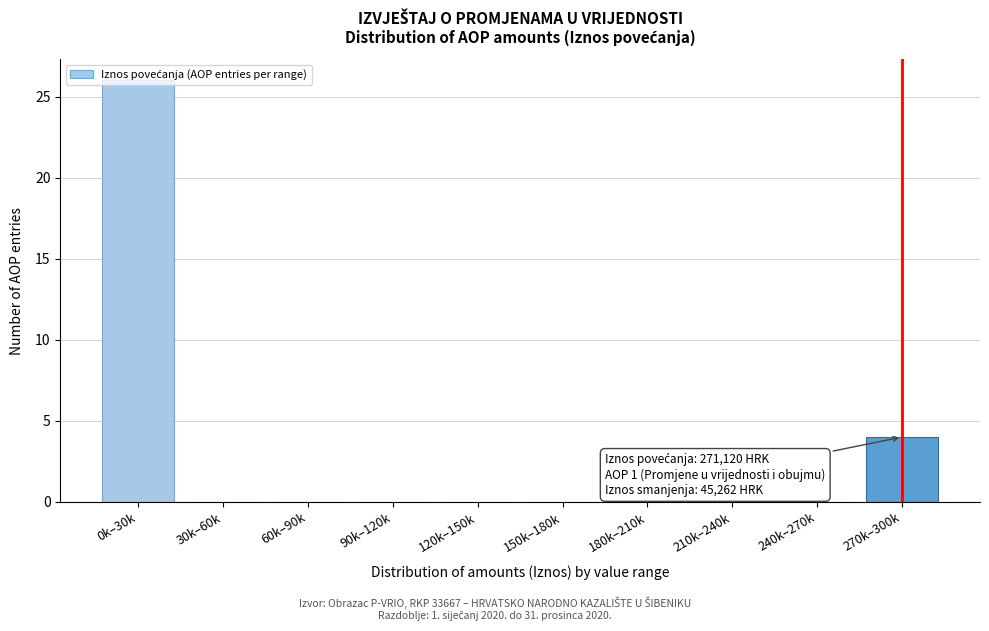

Which category has the highest value across all series?

0k–30k